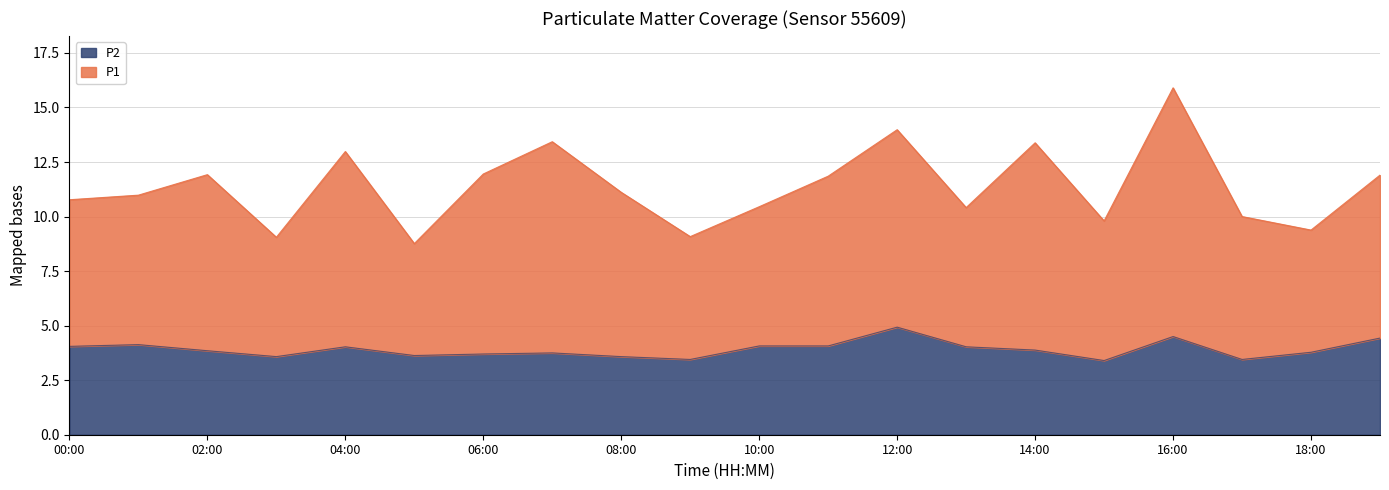

At which category is the sum across all series the highest?

16:00